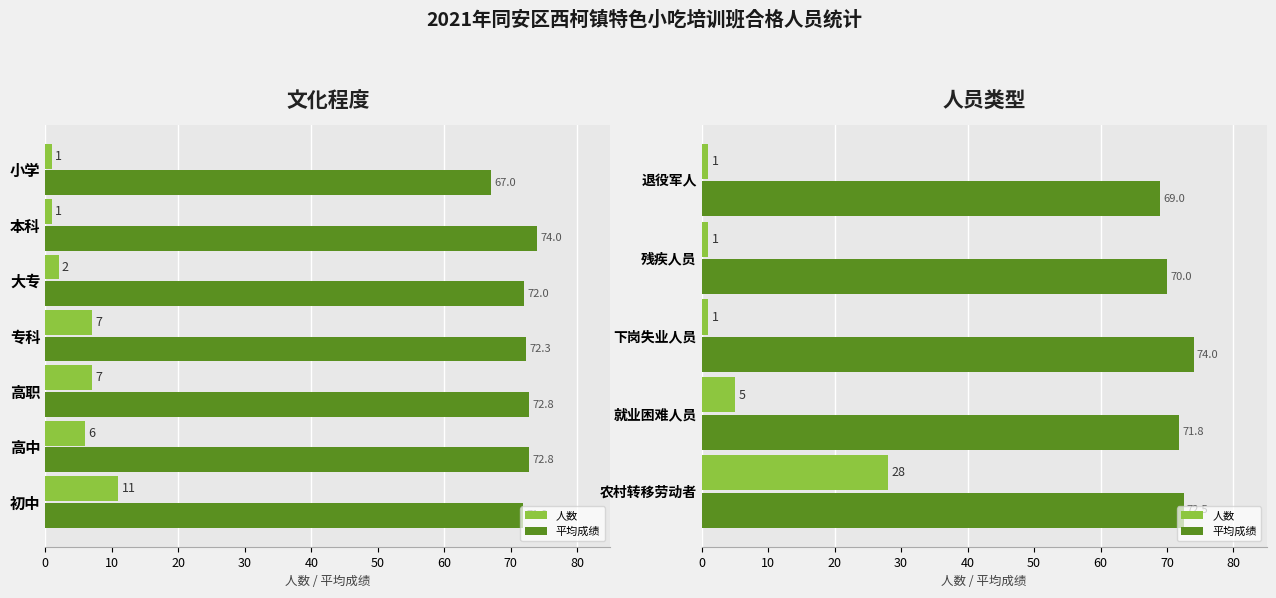

What is the value of the 平均成绩 bar at the 3rd from the left?

74.0